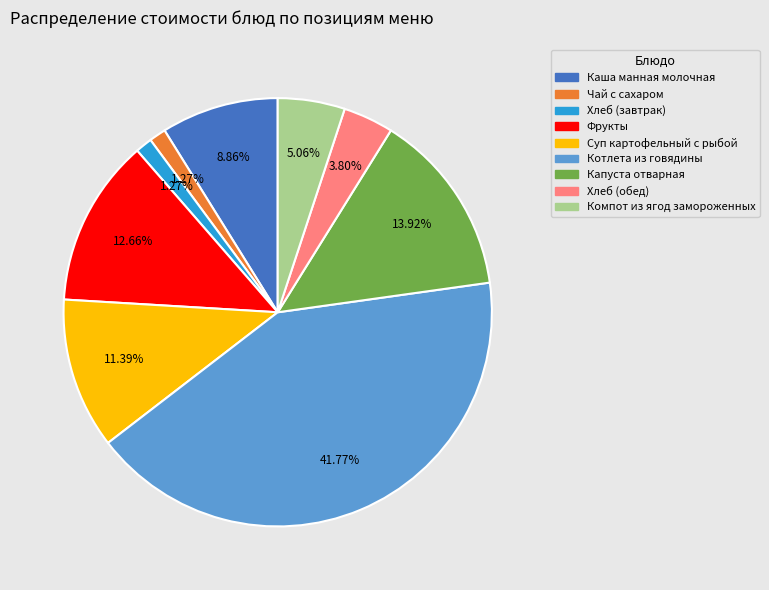

Which category has the biggest portion of the pie?

Котлета из говядины